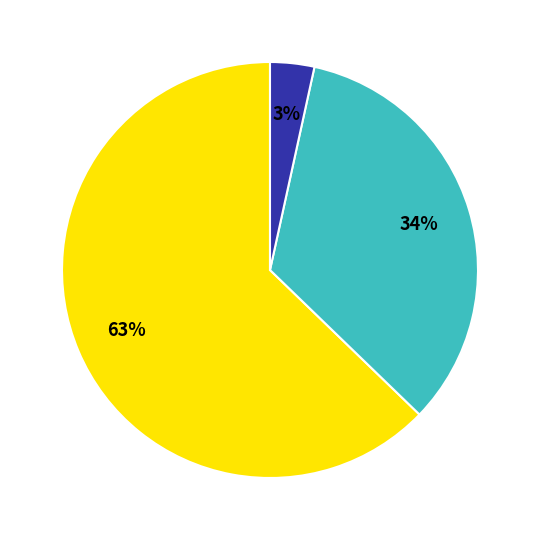

To the nearest percent, what is the average slice percentage?

33%